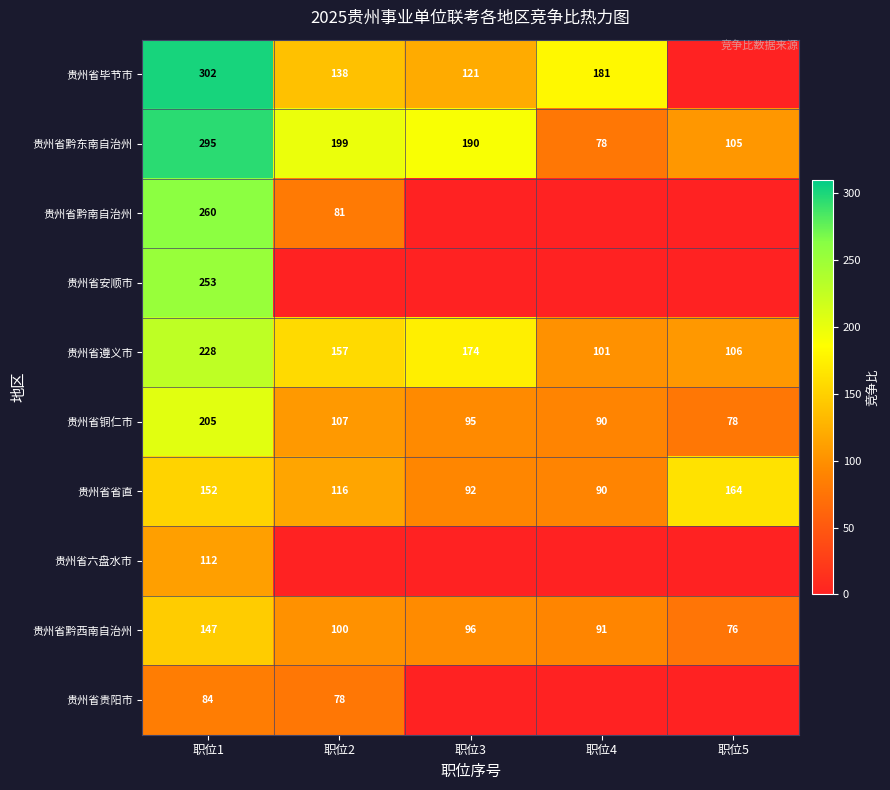

Read the 贵州省省直 value at 职位1, to the nearest 10.

150